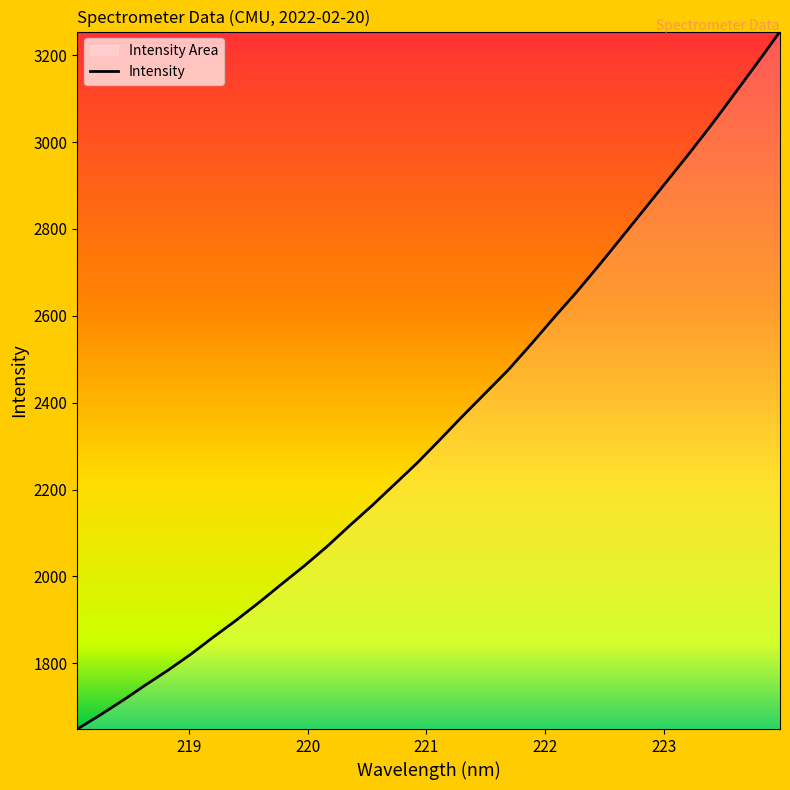

What is the greatest value displayed?

3254.5